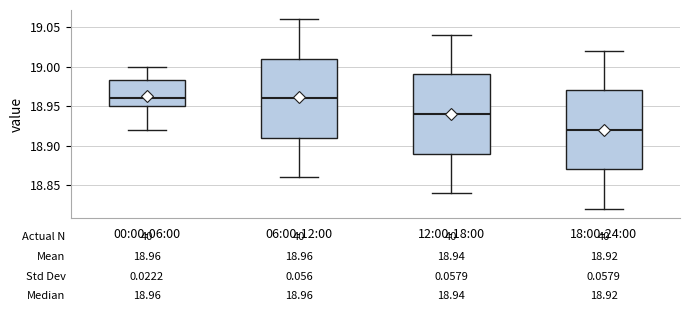

Which box's median line is the lowest?

18:00-24:00